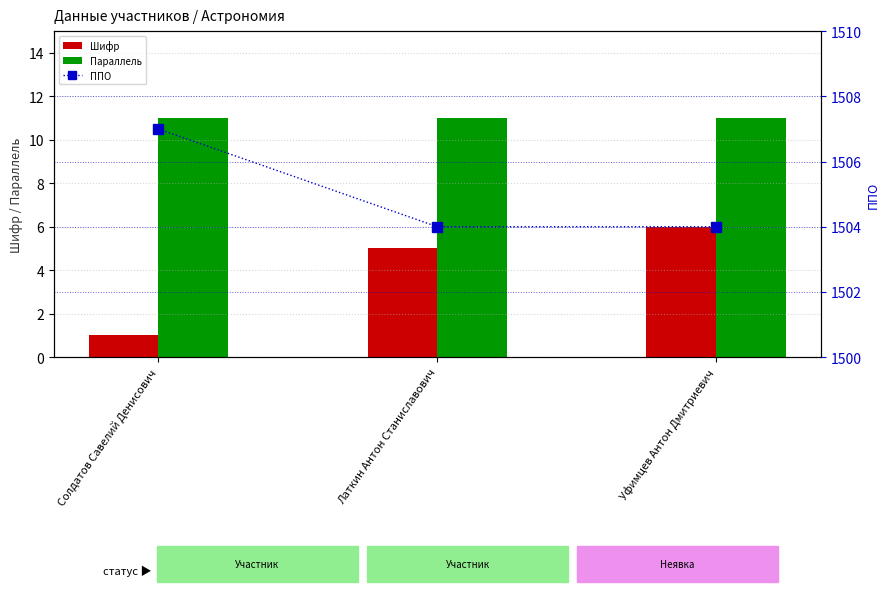

What are all the series names shown in the legend?

Шифр, Параллель, ППО